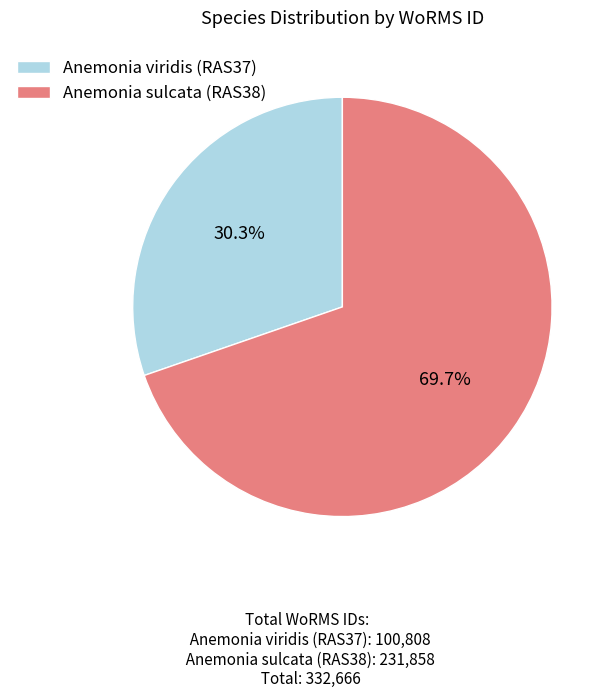

Rank the categories by value from lowest to highest.

Anemonia viridis (RAS37), Anemonia sulcata (RAS38)